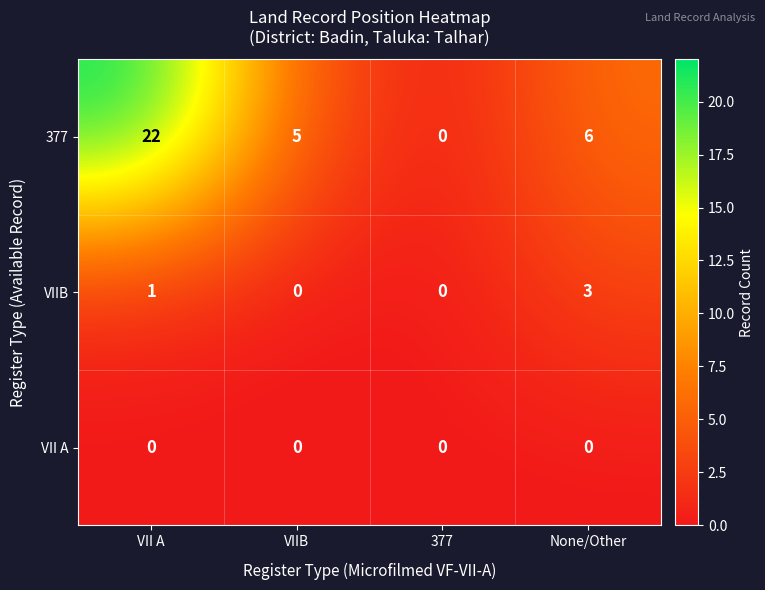

The value of 377 at VII A is 22. True or false?

True